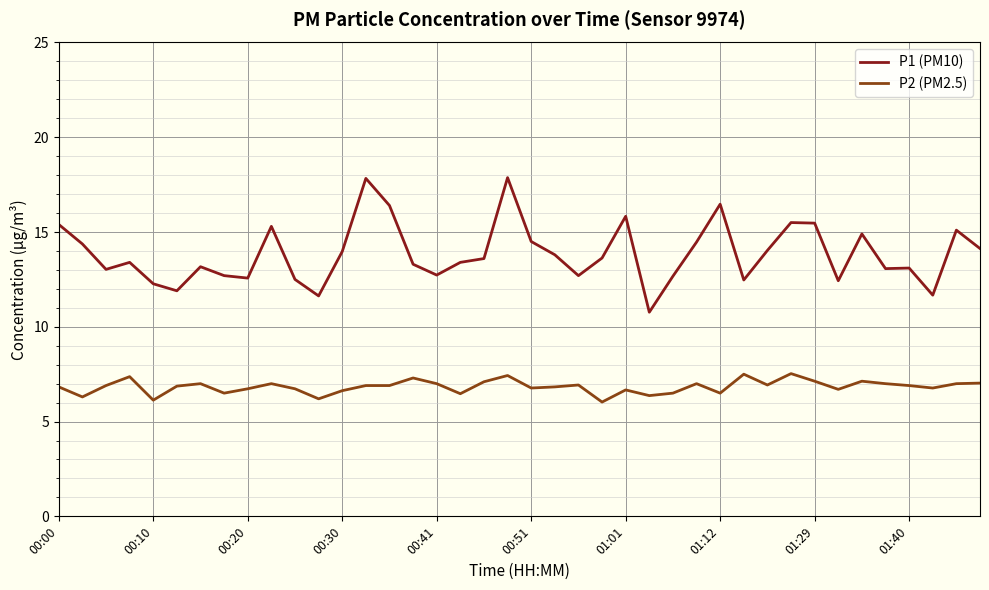

Which series has the largest range (max minus min)?

P1 (PM10)